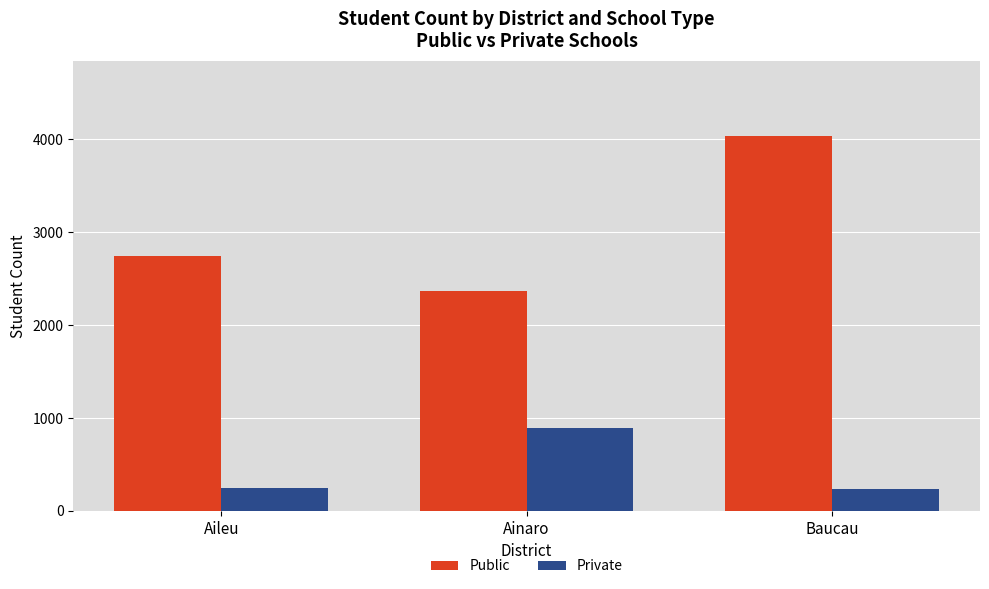

What are all the series names shown in the legend?

Public, Private